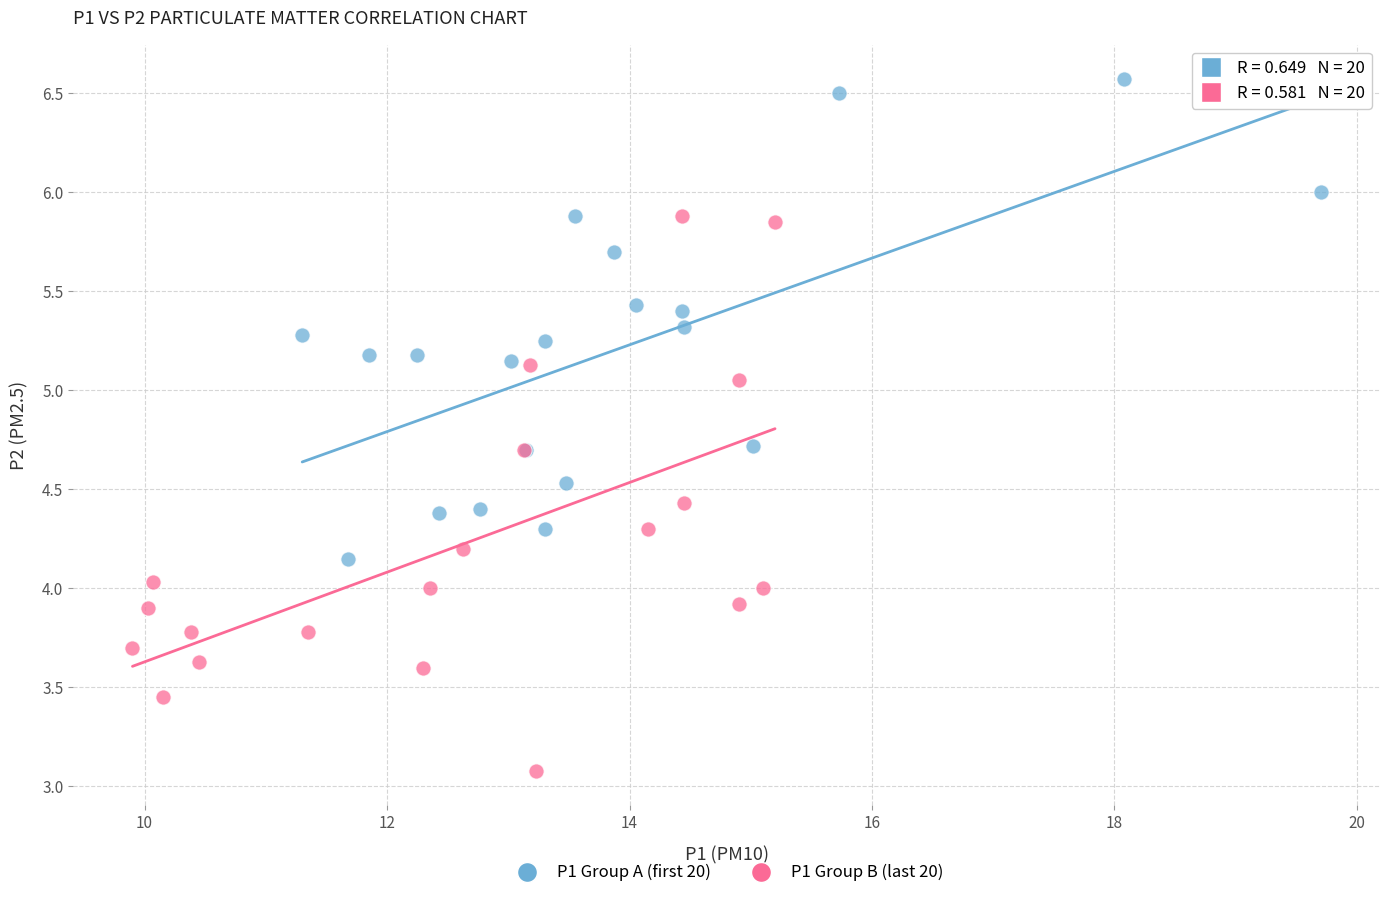

Which series has the widest spread of Y values?

P1 Group B (last 20)